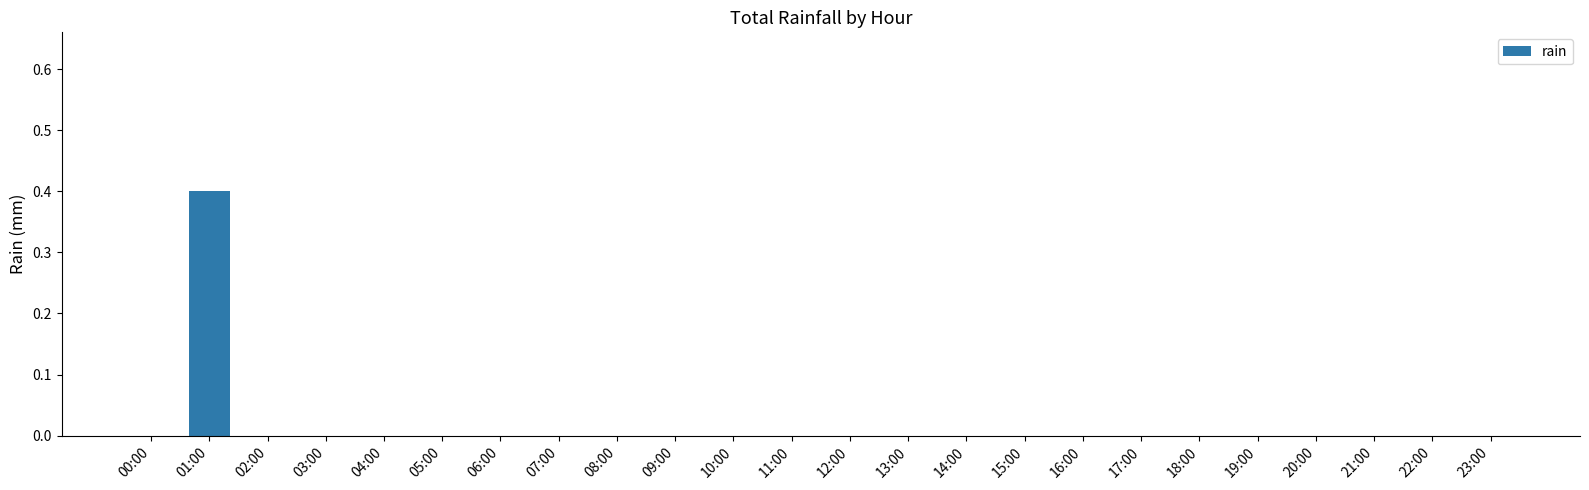

The value at 00:00 is -0.3. True or false?

False